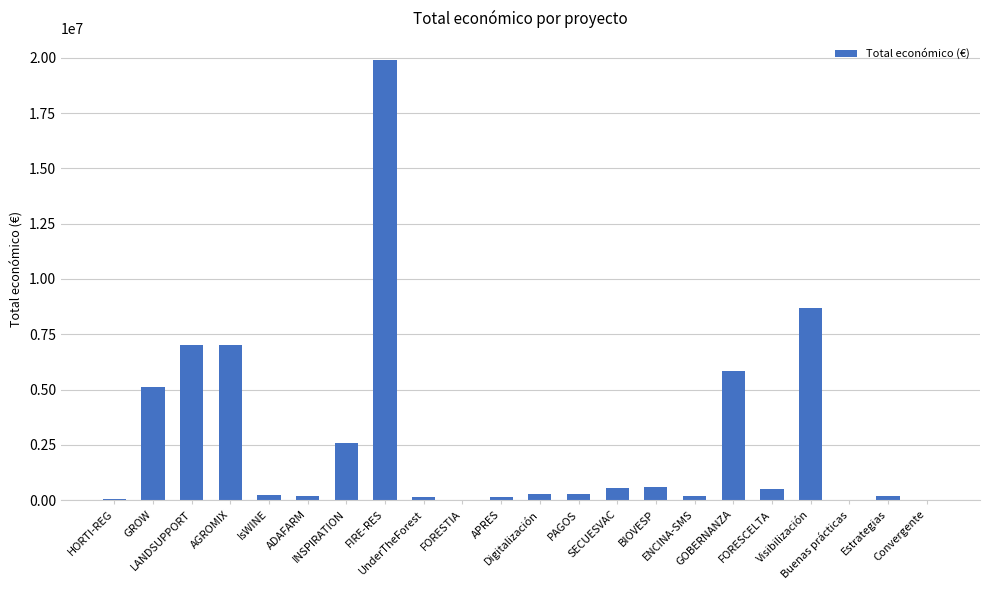

What is the sum of all values?

59575621